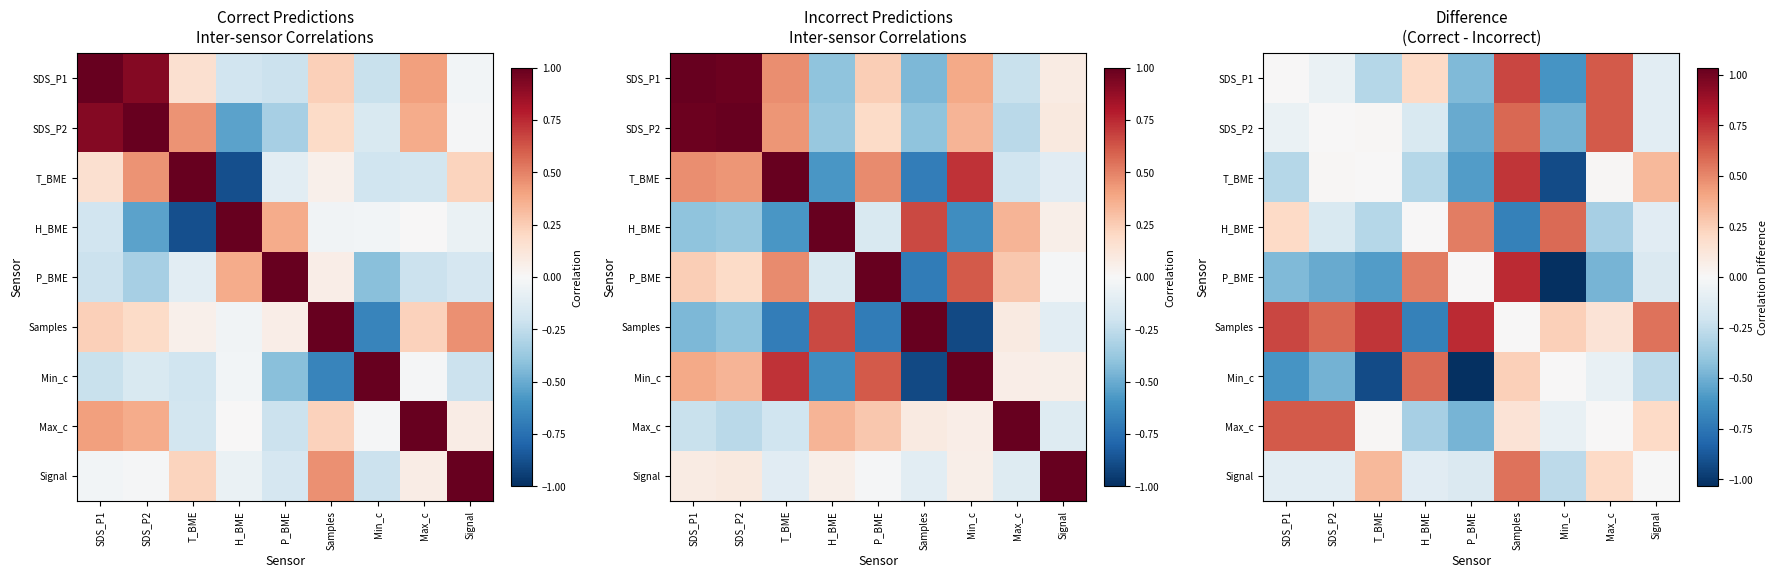

Count the number of categories in the chart.

9